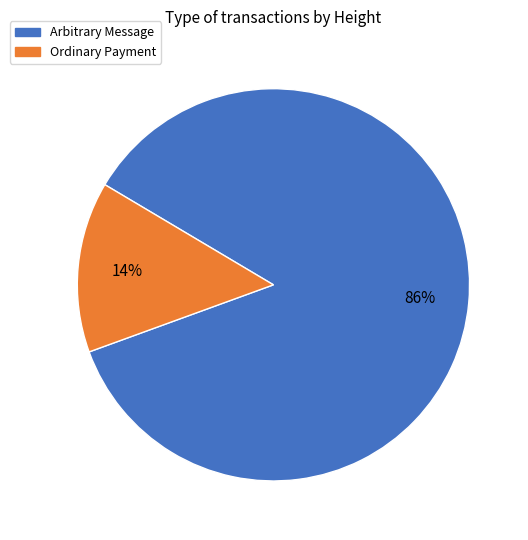

To the nearest percent, what is the difference between the largest and smallest slice percentages?

72%